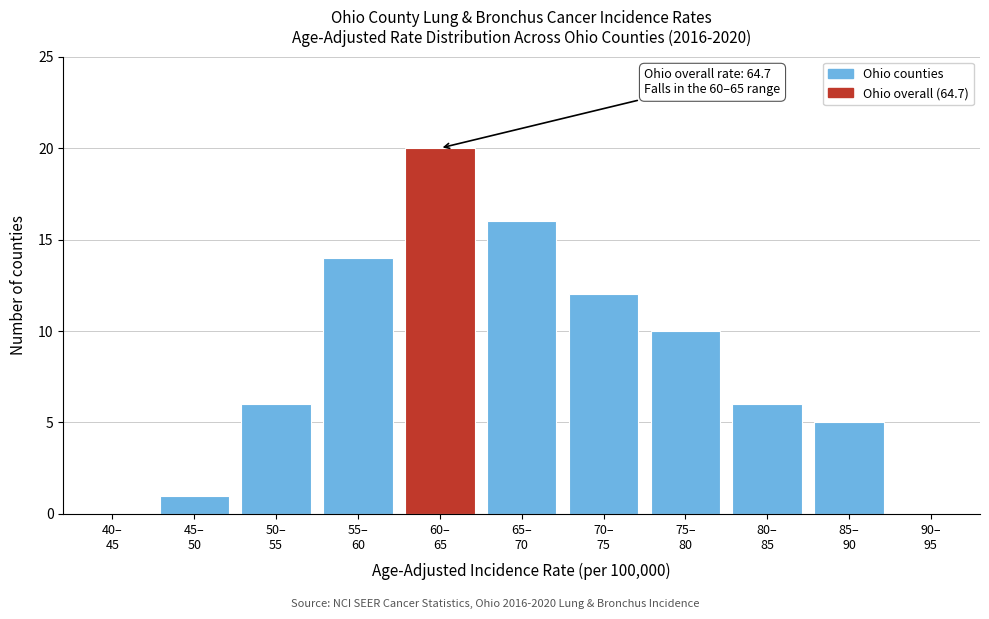

What is the maximum value shown in the chart?

20